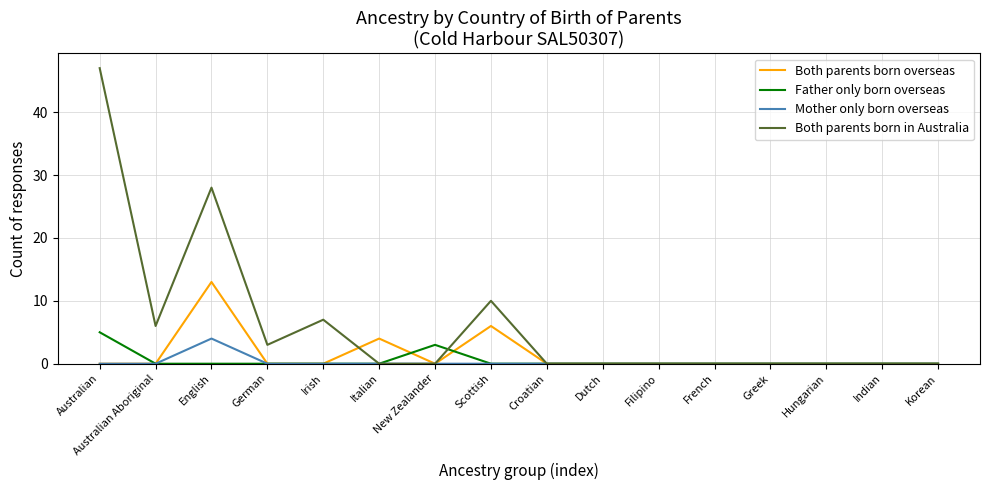

At how many categories does at least one series exceed 2?

8